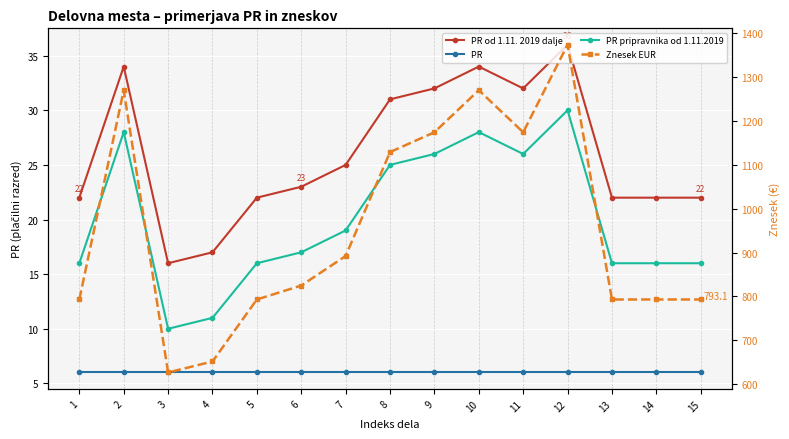

How many data points does each series have?

15